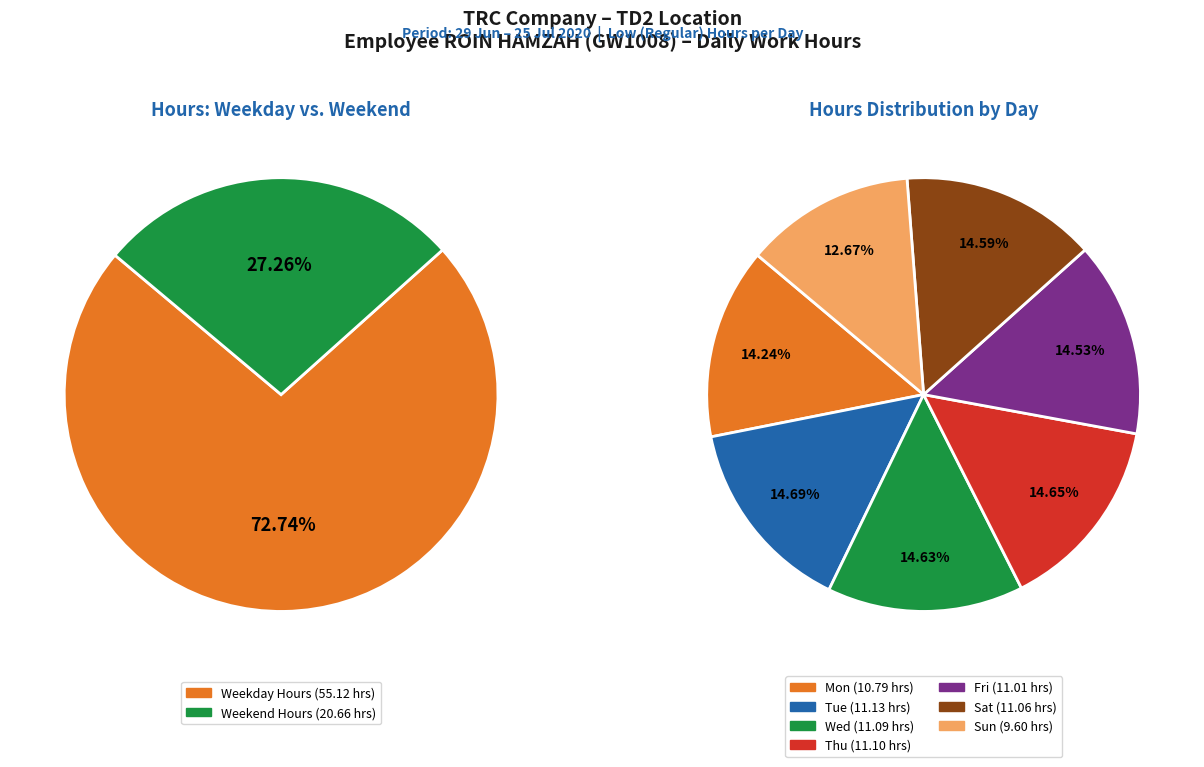

Which slice is the smallest?

Sun